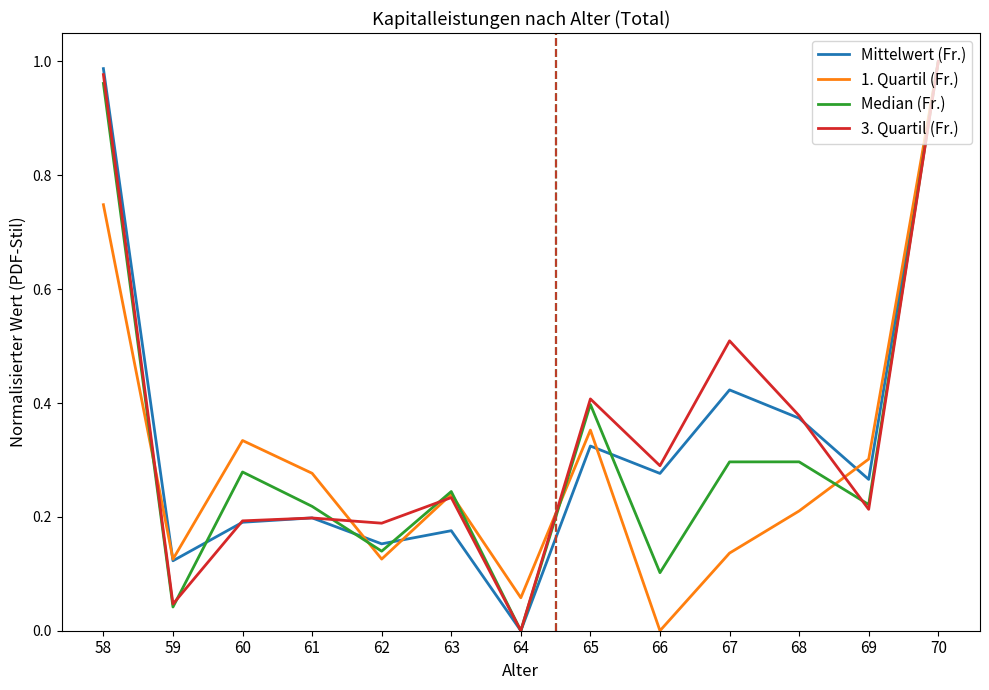

Between 59 and 60, which series saw the biggest shift?

Median (Fr.)